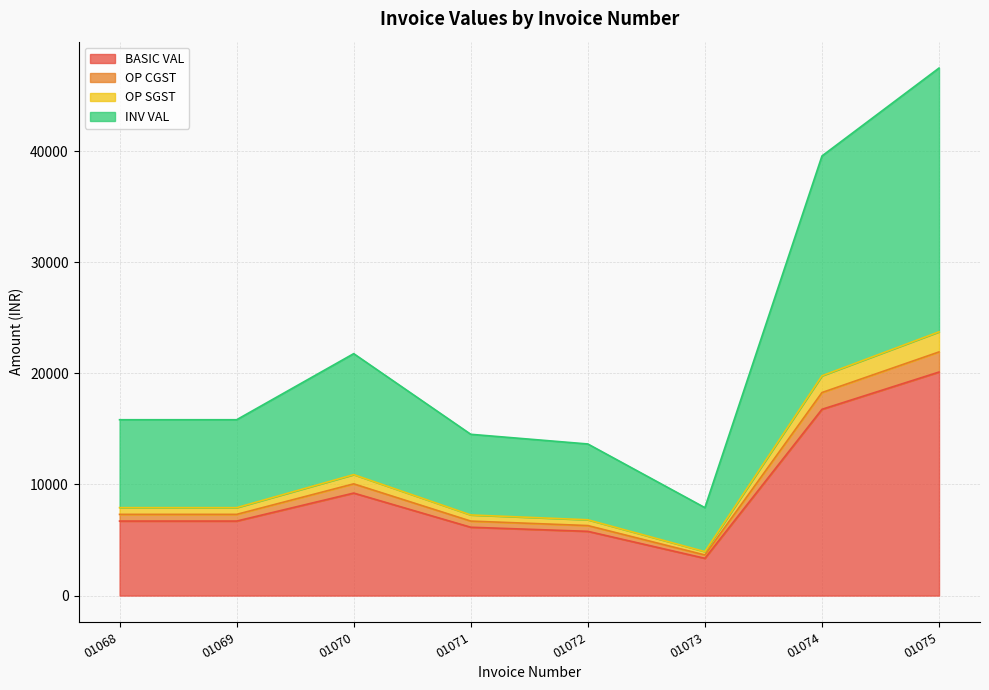

Which category has the lowest value across all series?

01073